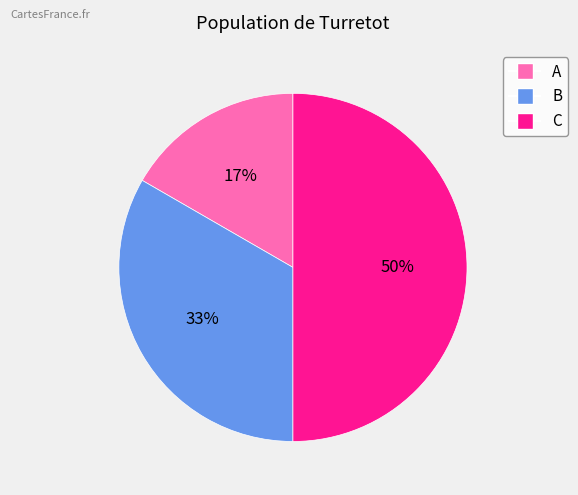

Do B and C together represent more than half of the pie?

Yes